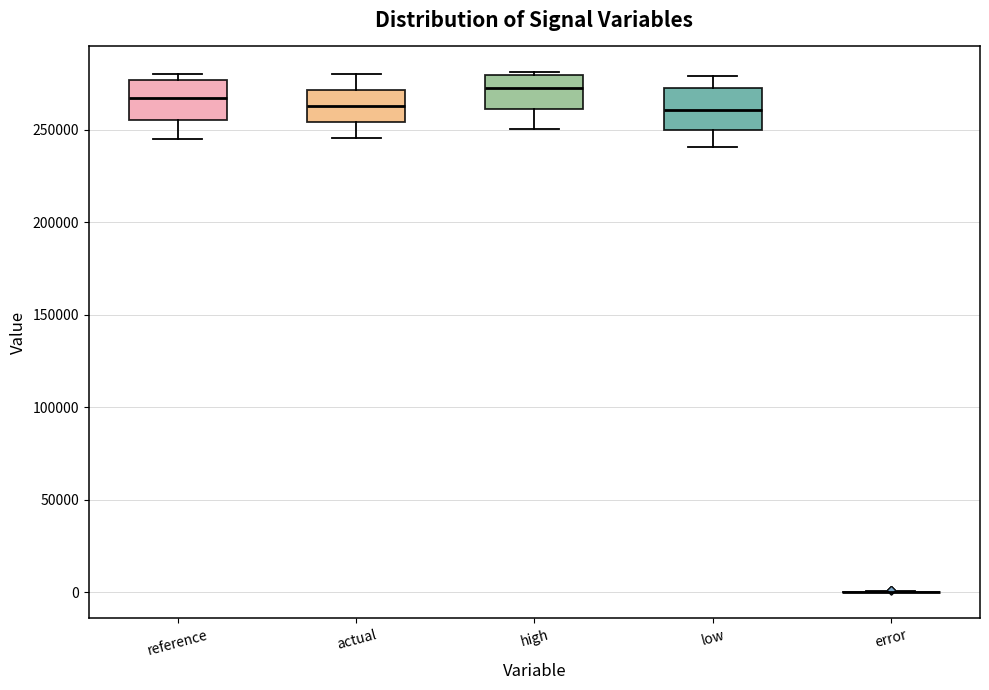

Reading left to right, read every box against the y-axis: the position of its median line, the range the box covers, and the ends of its whiskers. The values are not printed on the chart, so give them approximately, as read against the axis.

reference: median 265000, box 255000 to 275000, whiskers 245000 to 280000
actual: median 265000, box 255000 to 270000, whiskers 245000 to 280000
high: median 275000, box 260000 to 280000, whiskers 250000 to 280000
low: median 260000, box 250000 to 270000, whiskers 240000 to 280000
error: box collapsed to a line at 0, whiskers 0 to 0